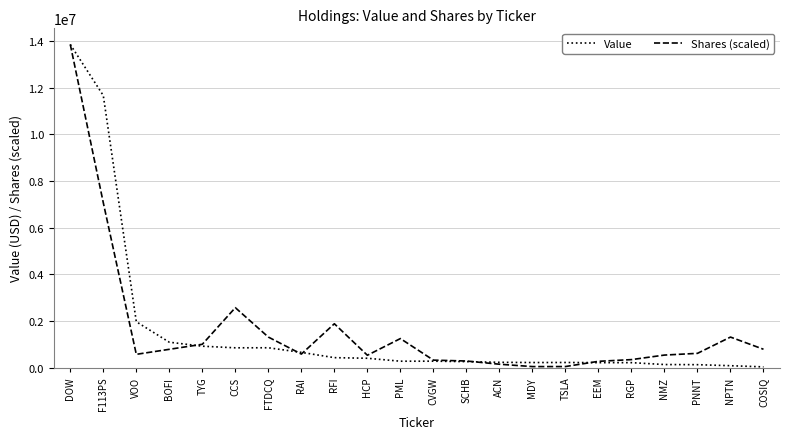

Is it true that Shares (scaled) equals 2570881.9 at CCS?

True